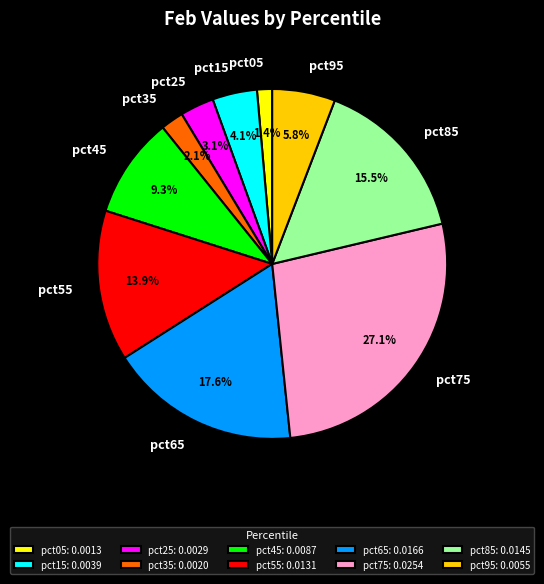

Between pct45 and pct15, which is larger?

pct45